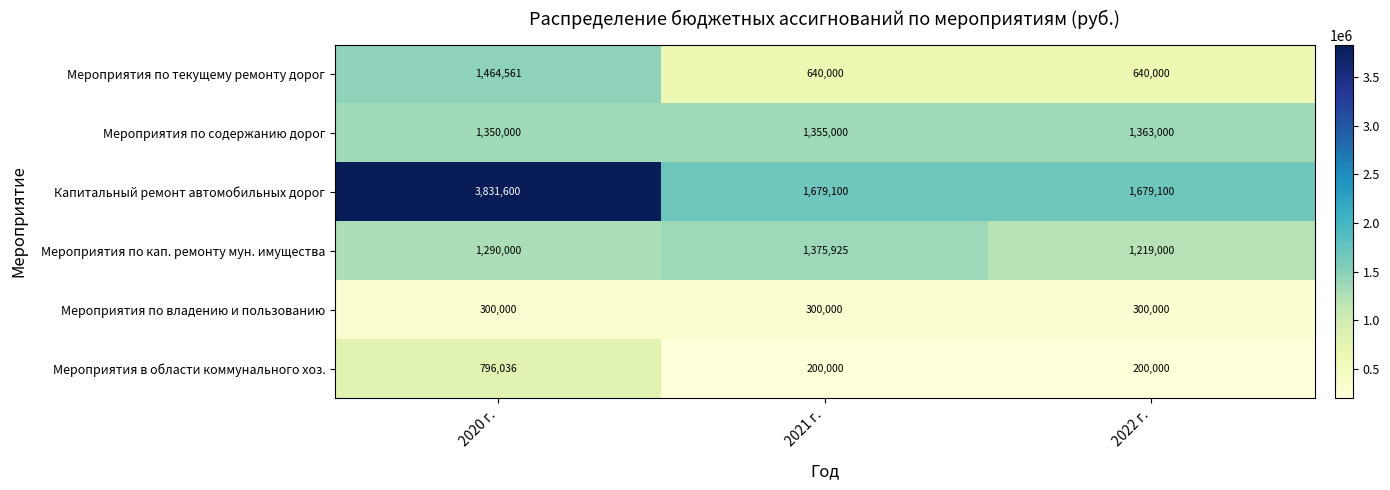

Which series has the largest total across all categories?

Капитальный ремонт автомобильных дорог